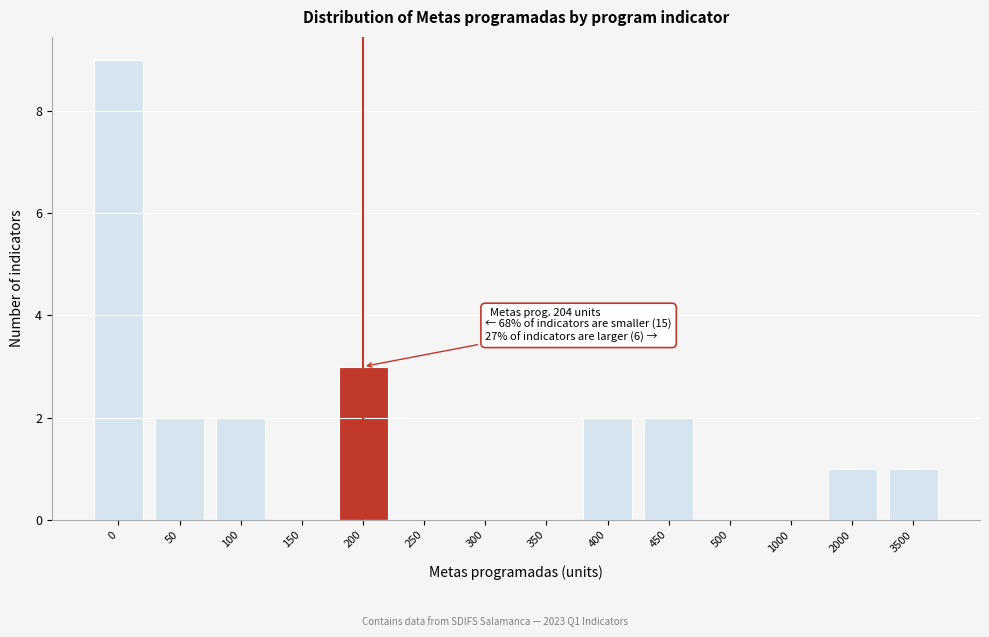

Reading left to right, transcribe all the data shown in this chart.

0=9	50=2	100=2	150=0	200=3	250=0	300=0	350=0	400=2	450=2	500=0	1000=0	2000=1	3500=1